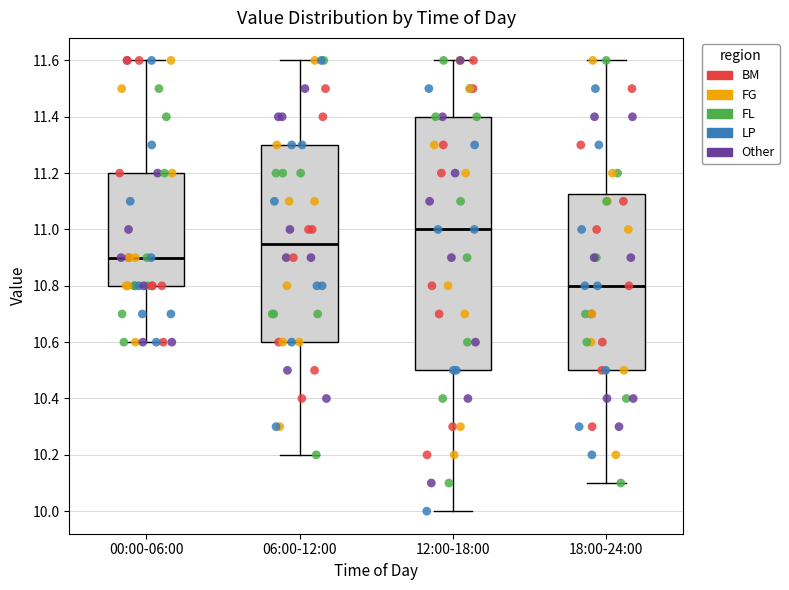

Which box's median line is the highest?

12:00-18:00